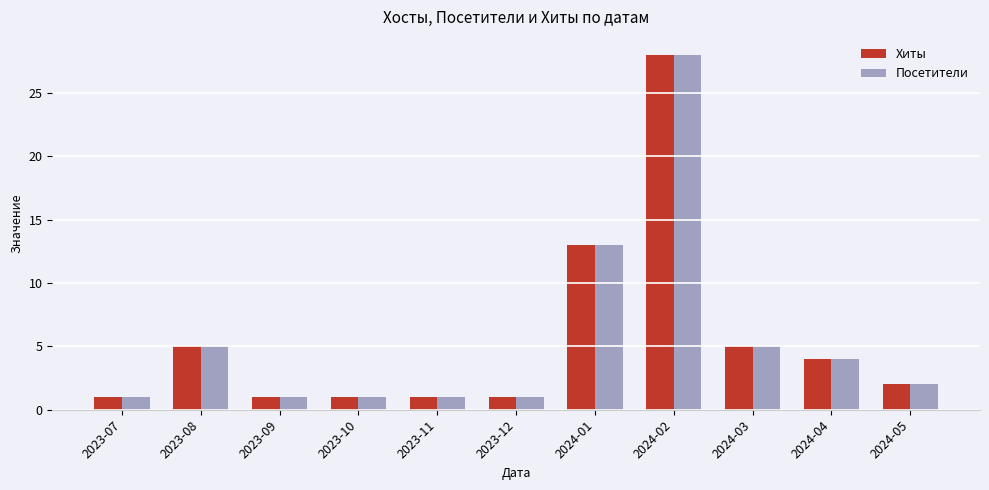

True or false: Посетители has a value of 28 at 2024-02.

True